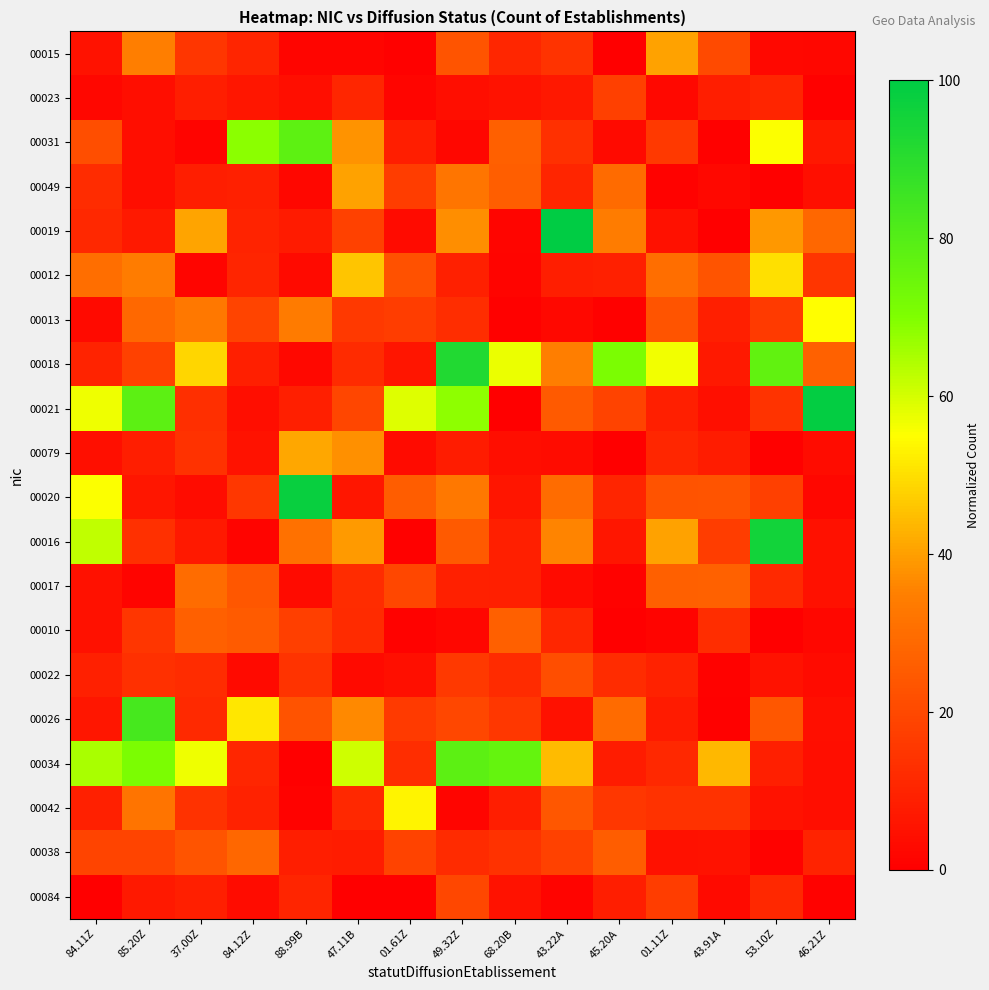

Which category has the lowest value across all series?

53.10Z